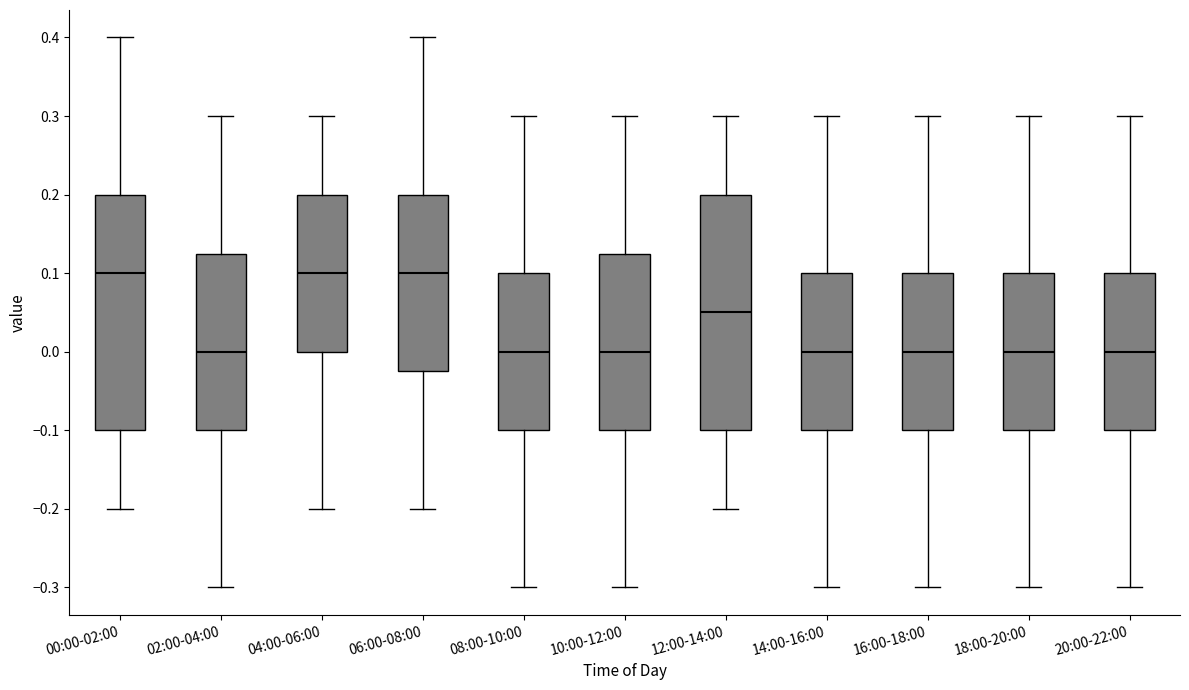

Reading left to right, transcribe this box plot: for each box, give where its median line is, the range the box spans, and where its two whiskers end, as read against the y-axis. The values are not printed on the chart, so give them approximately, as read against the axis.

00:00-02:00: median 0.10, box -0.10 to 0.20, whiskers -0.20 to 0.40
02:00-04:00: median 0.00, box -0.10 to 0.13, whiskers -0.30 to 0.30
04:00-06:00: median 0.10, box 0.00 to 0.20, whiskers -0.20 to 0.30
06:00-08:00: median 0.10, box -0.02 to 0.20, whiskers -0.20 to 0.40
08:00-10:00: median 0.00, box -0.10 to 0.10, whiskers -0.30 to 0.30
10:00-12:00: median 0.00, box -0.10 to 0.13, whiskers -0.30 to 0.30
12:00-14:00: median 0.05, box -0.10 to 0.20, whiskers -0.20 to 0.30
14:00-16:00: median 0.00, box -0.10 to 0.10, whiskers -0.30 to 0.30
16:00-18:00: median 0.00, box -0.10 to 0.10, whiskers -0.30 to 0.30
18:00-20:00: median 0.00, box -0.10 to 0.10, whiskers -0.30 to 0.30
20:00-22:00: median 0.00, box -0.10 to 0.10, whiskers -0.30 to 0.30